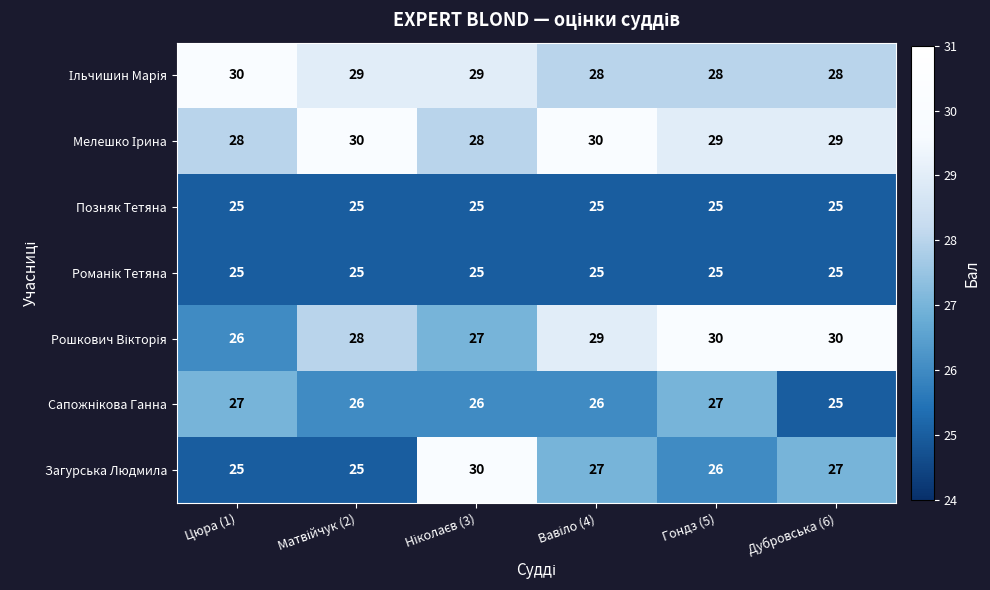

At how many categories does at least one series exceed 25?

6